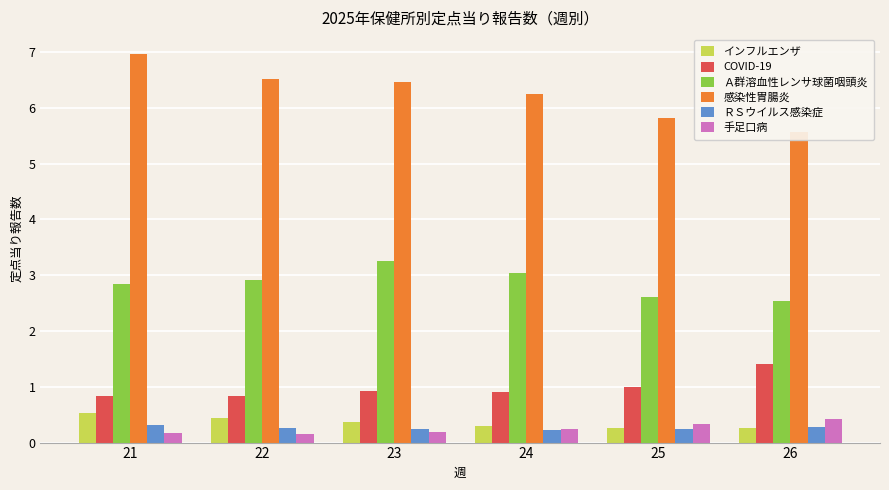

Reading right to left, extract all data points from this chart.

インフルエンザ: 26=0.3	25=0.3	24=0.3	23=0.4	22=0.4	21=0.5
COVID-19: 26=1.4	25=1.0	24=0.9	23=0.9	22=0.8	21=0.8
Ａ群溶血性レンサ球菌咽頭炎: 26=2.5	25=2.6	24=3.0	23=3.3	22=2.9	21=2.8
感染性胃腸炎: 26=5.6	25=5.8	24=6.2	23=6.5	22=6.5	21=7.0
ＲＳウイルス感染症: 26=0.3	25=0.2	24=0.2	23=0.2	22=0.3	21=0.3
手足口病: 26=0.4	25=0.3	24=0.2	23=0.2	22=0.2	21=0.2